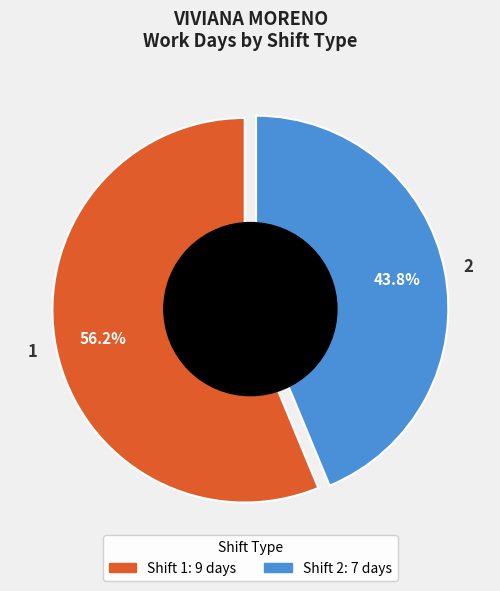

What is the change in value from 1 to 2?

-2